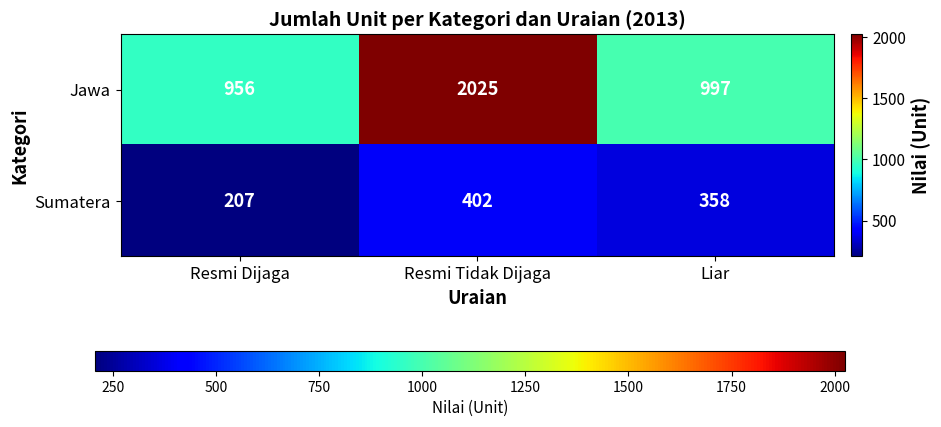

Which series has the largest range (max minus min)?

Jawa